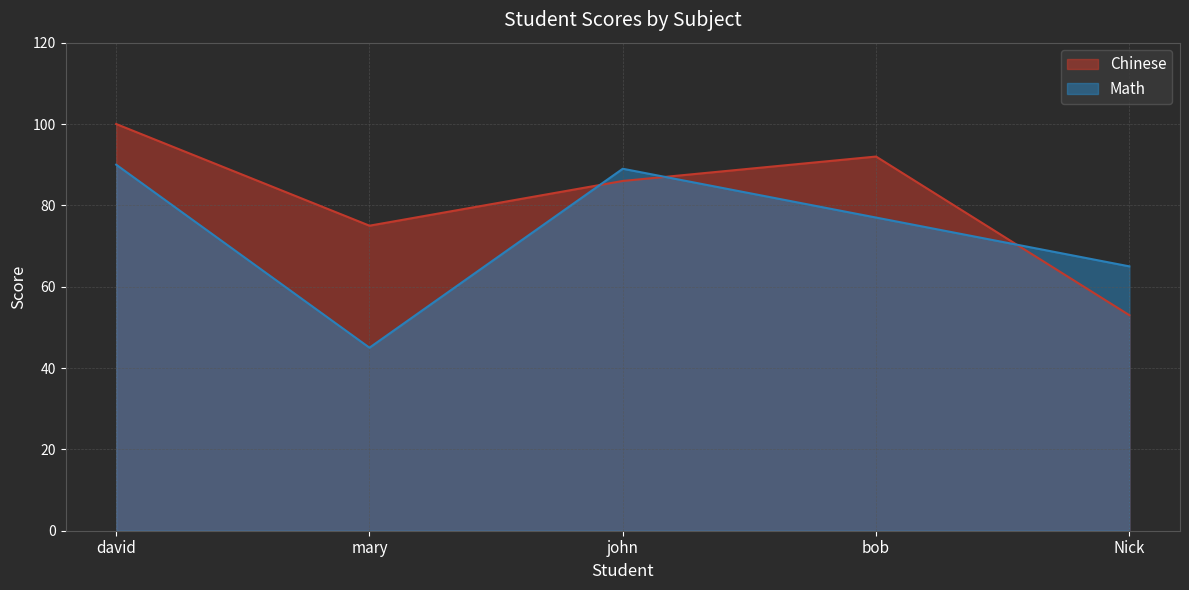

List the series in order of their peak value, lowest first.

Math, Chinese